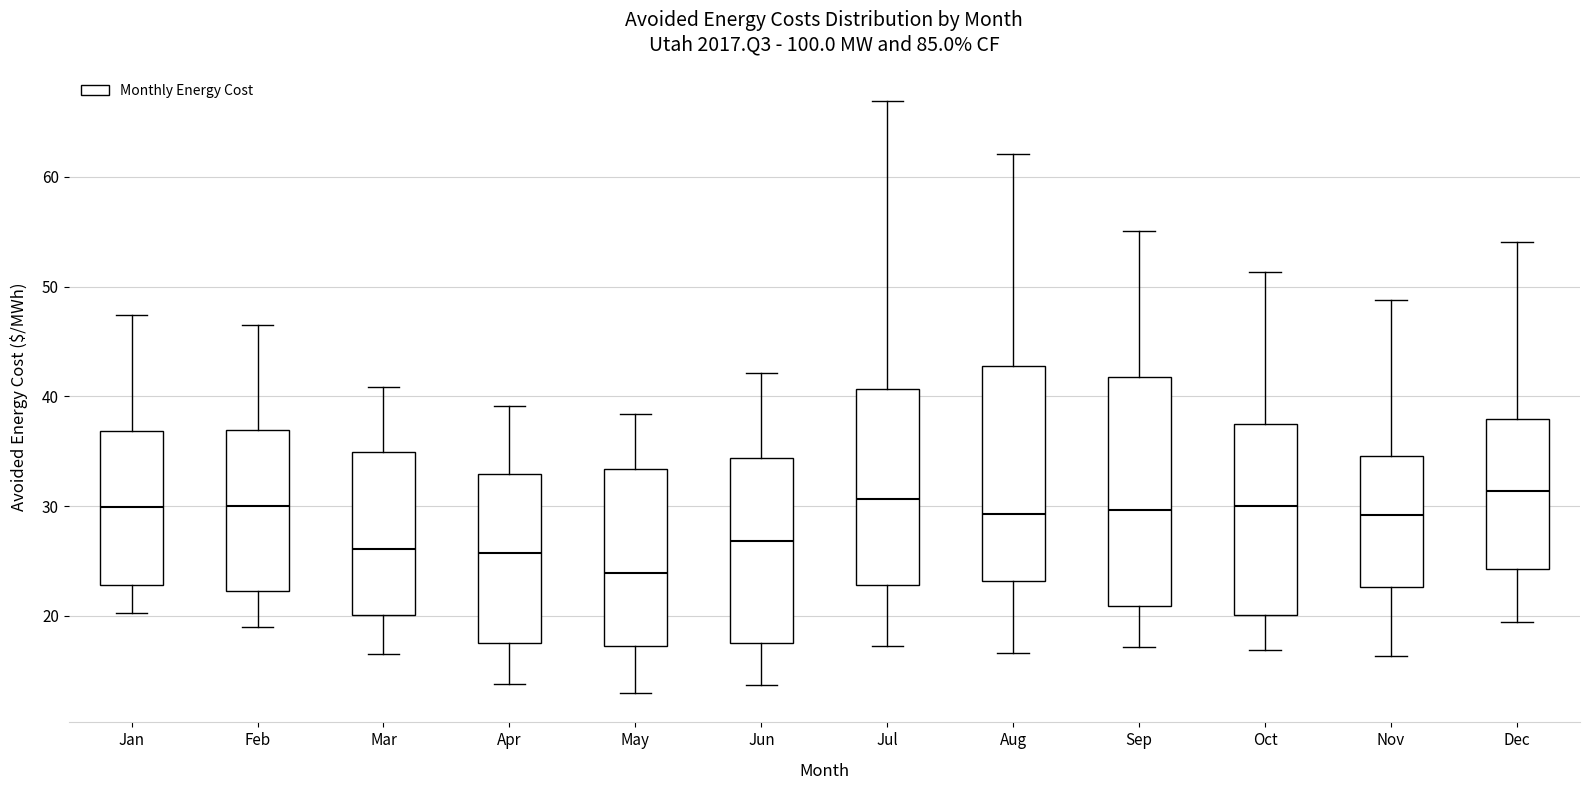

Reading left to right, read every box against the y-axis: the position of its median line, the range the box covers, and the ends of its whiskers. The values are not printed on the chart, so give them approximately, as read against the axis.

Jan: median 30, box 23 to 37, whiskers 20 to 47
Feb: median 30, box 22 to 37, whiskers 19 to 47
Mar: median 26, box 20 to 35, whiskers 17 to 41
Apr: median 26, box 18 to 33, whiskers 14 to 39
May: median 24, box 17 to 33, whiskers 13 to 38
Jun: median 27, box 18 to 34, whiskers 14 to 42
Jul: median 31, box 23 to 41, whiskers 17 to 67
Aug: median 29, box 23 to 43, whiskers 17 to 62
Sep: median 30, box 21 to 42, whiskers 17 to 55
Oct: median 30, box 20 to 38, whiskers 17 to 51
Nov: median 29, box 23 to 35, whiskers 16 to 49
Dec: median 31, box 24 to 38, whiskers 19 to 54